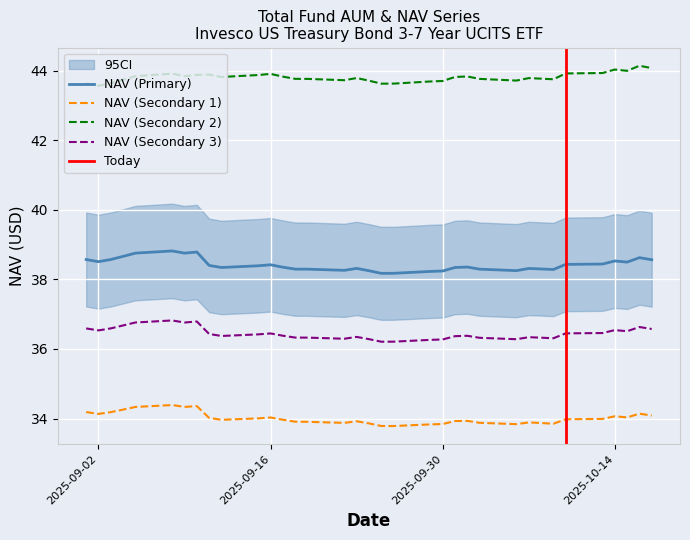

How many categories are shown in the chart?

35